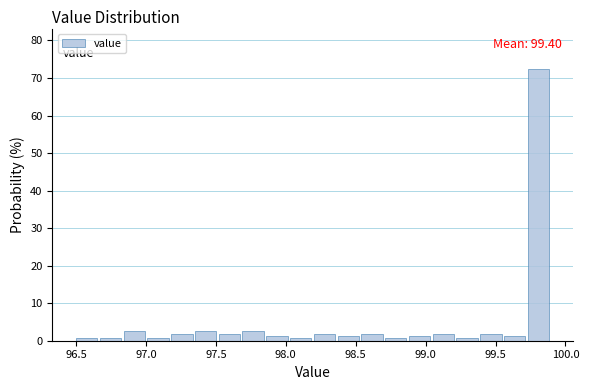

Read against the x-axis, roughly where is the centre of the tallest bar?

99.80